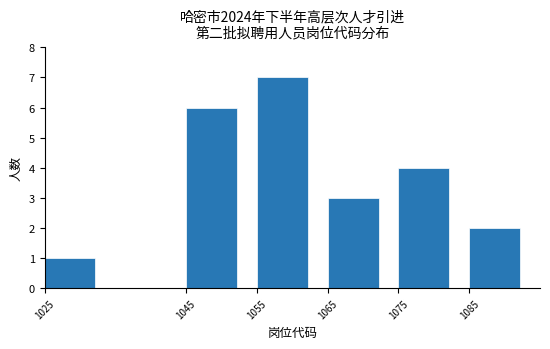

How tall is the bar that spans 1045 to 1055 on the x-axis? The values are not printed on the chart, so give them approximately, as read against the axis.

6